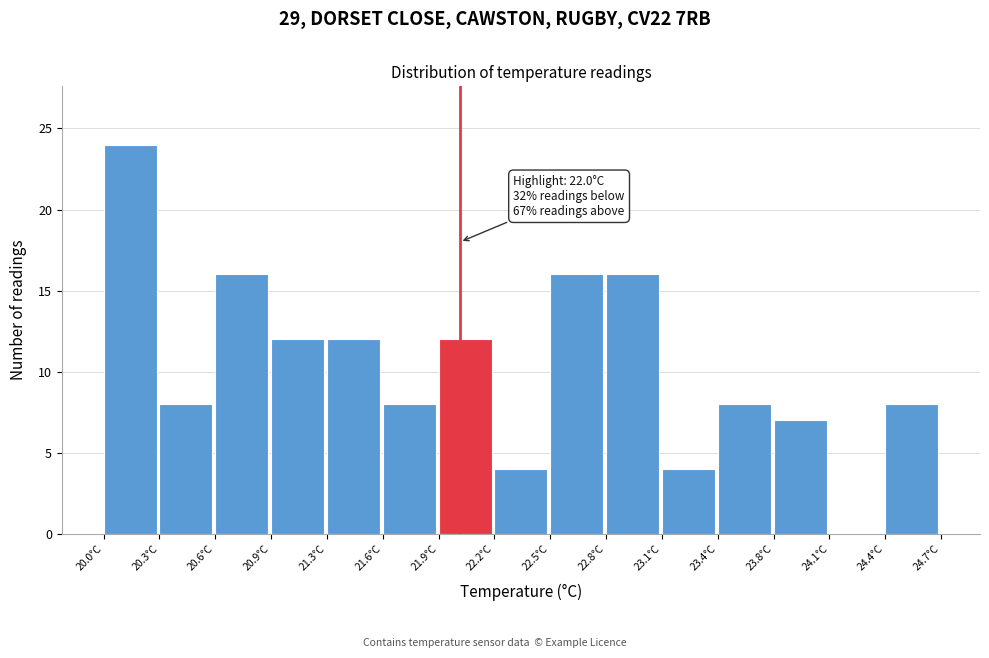

Which range on the x-axis has the tallest bar?

20.00 to 20.30